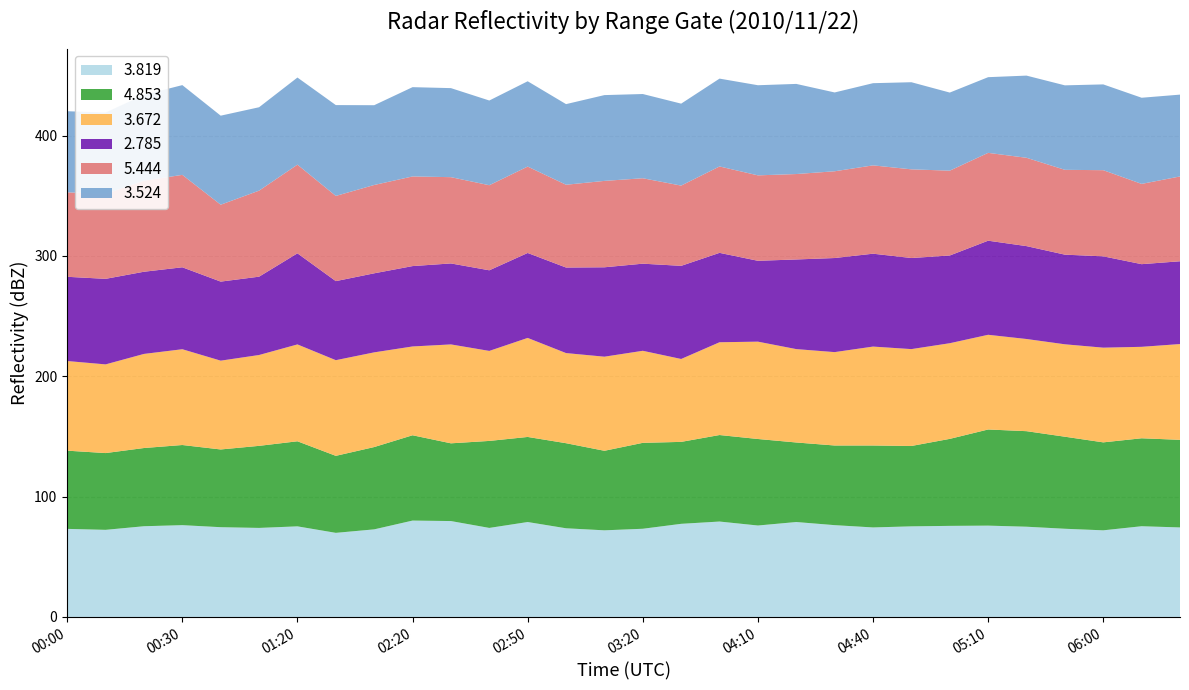

Reading left to right, what are all the values shown in this chart?

3.819: 00:00=73.2	00:10=72.4	00:20=75.4	00:30=76.3	01:00=74.6	01:10=74.0	01:20=75.3	01:30=69.9	01:40=72.8	02:20=80.1	02:30=79.7	02:40=74.0	02:50=78.9	03:00=73.7	03:10=72.0	03:20=73.3	03:30=77.4	03:40=79.3	04:10=76.0	04:20=78.9	04:30=76.3	04:40=74.4	04:50=75.3	05:00=75.7	05:10=75.9	05:20=75.0	05:30=73.3	06:00=72.0	06:10=75.4	06:20=74.4
4.853: 00:00=65.0	00:10=63.8	00:20=65.0	00:30=66.6	01:00=64.6	01:10=68.2	01:20=70.7	01:30=64.0	01:40=68.4	02:20=70.9	02:30=64.6	02:40=72.3	02:50=70.7	03:00=70.7	03:10=66.1	03:20=71.4	03:30=68.1	03:40=71.9	04:10=71.9	04:20=66.1	04:30=66.2	04:40=68.1	04:50=66.8	05:00=72.3	05:10=79.9	05:20=79.4	05:30=76.5	06:00=73.1	06:10=73.1	06:20=72.8
3.672: 00:00=74.5	00:10=73.7	00:20=78.2	00:30=79.6	01:00=73.8	01:10=75.5	01:20=80.5	01:30=79.5	01:40=78.7	02:20=73.8	02:30=82.2	02:40=74.8	02:50=82.3	03:00=74.9	03:10=78.2	03:20=76.5	03:30=68.9	03:40=77.1	04:10=80.9	04:20=77.6	04:30=77.6	04:40=82.2	04:50=80.5	05:00=79.5	05:10=78.7	05:20=76.6	05:30=76.8	06:00=78.7	06:10=76.0	06:20=79.6
2.785: 00:00=70.0	00:10=71.1	00:20=68.3	00:30=68.1	01:00=65.7	01:10=65.1	01:20=75.7	01:30=65.7	01:40=65.7	02:20=66.8	02:30=67.3	02:40=67.0	02:50=70.6	03:00=71.1	03:10=74.3	03:20=72.4	03:30=77.4	03:40=74.3	04:10=67.2	04:20=74.5	04:30=78.2	04:40=77.2	04:50=75.7	05:00=72.9	05:10=78.2	05:20=77.2	05:30=74.5	06:00=75.9	06:10=68.7	06:20=68.8
5.444: 00:00=70.2	00:10=70.6	00:20=75.7	00:30=76.8	01:00=63.9	01:10=71.5	01:20=73.7	01:30=70.8	01:40=73.4	02:20=74.5	02:30=71.7	02:40=70.7	02:50=71.8	03:00=68.8	03:10=71.8	03:20=71.0	03:30=66.7	03:40=71.8	04:10=71.0	04:20=71.0	04:30=72.1	04:40=73.4	04:50=73.7	05:00=70.5	05:10=73.0	05:20=73.4	05:30=70.5	06:00=71.6	06:10=66.7	06:20=70.5
3.524: 00:00=67.4	00:10=67.6	00:20=71.3	00:30=74.6	01:00=74.0	01:10=69.3	01:20=72.4	01:30=75.5	01:40=66.3	02:20=74.2	02:30=74.0	02:40=70.4	02:50=70.9	03:00=67.0	03:10=71.3	03:20=70.0	03:30=68.1	03:40=73.0	04:10=74.9	04:20=74.9	04:30=65.5	04:40=68.3	04:50=72.4	05:00=64.9	05:10=62.9	05:20=68.3	05:30=70.2	06:00=71.3	06:10=71.6	06:20=68.0